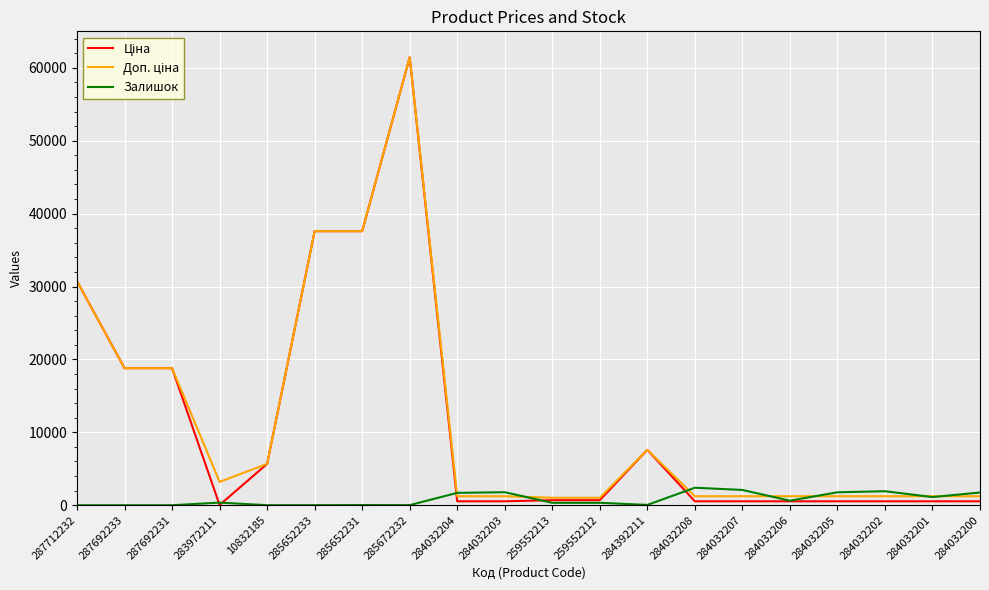

At how many categories does at least one series exceed 55162?

1